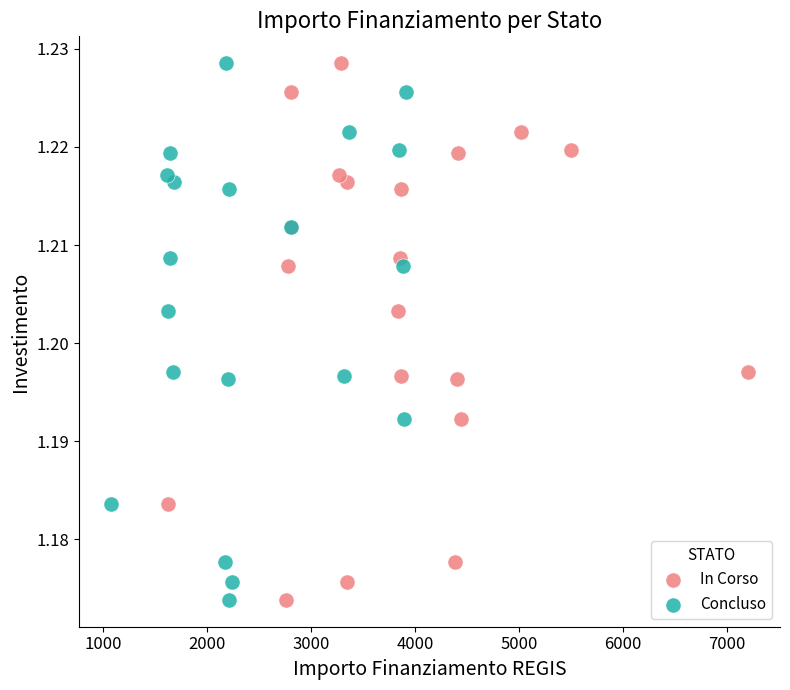

What are all the series names shown in the legend?

In Corso, Concluso